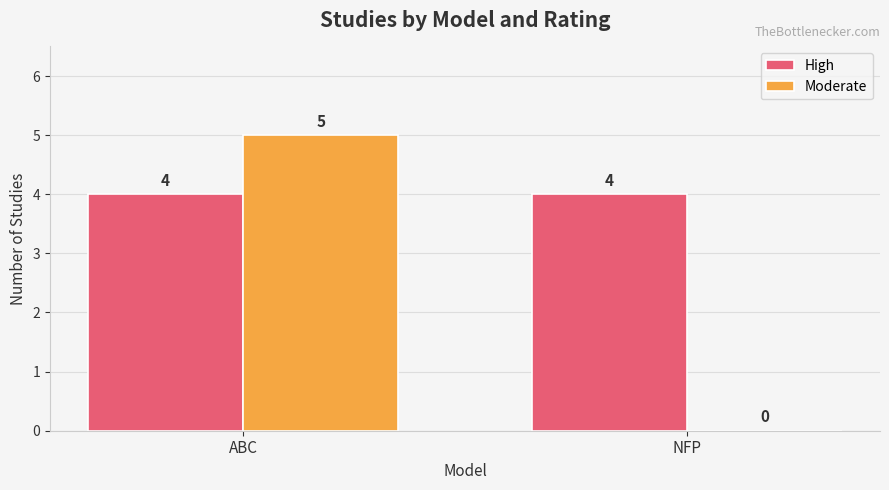

At which category does the chart reach its peak across all series?

ABC